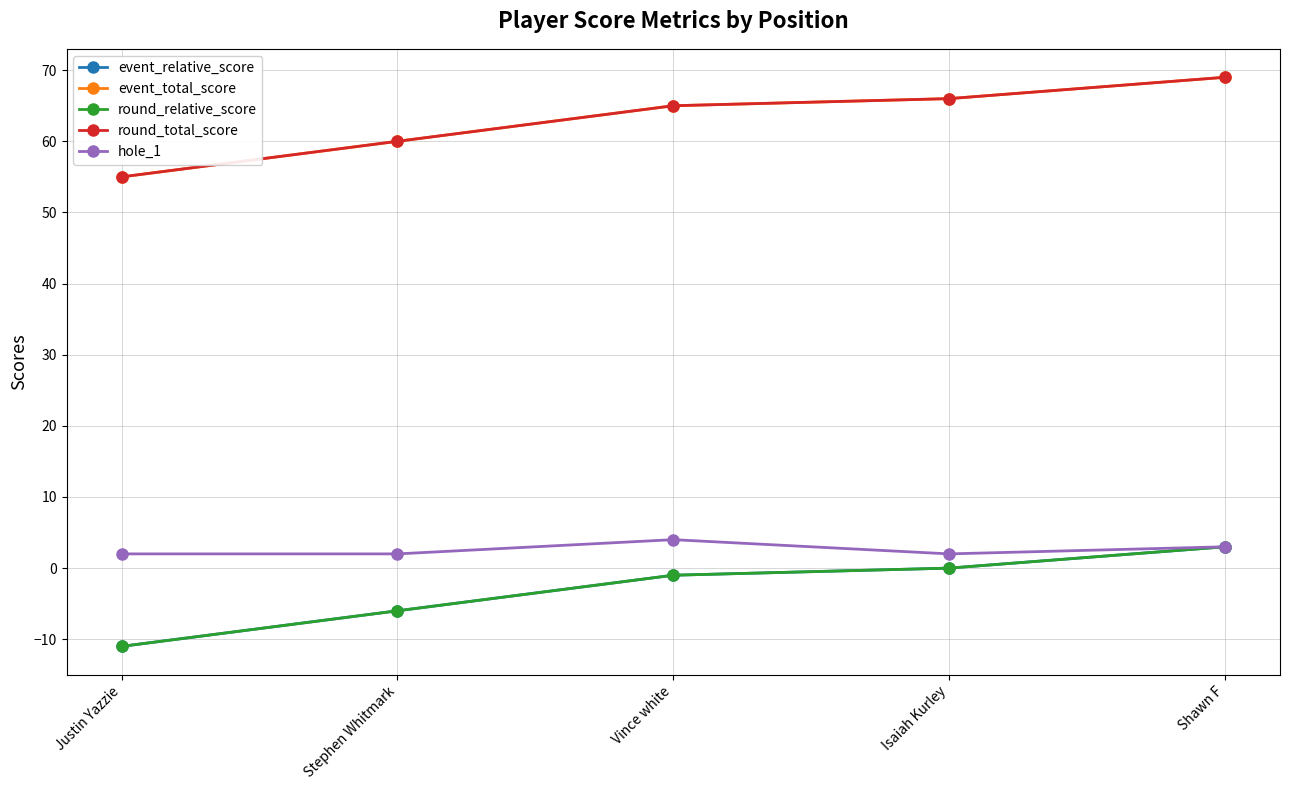

The round_relative_score series shows -17 at Justin Yazzie. True or false?

False